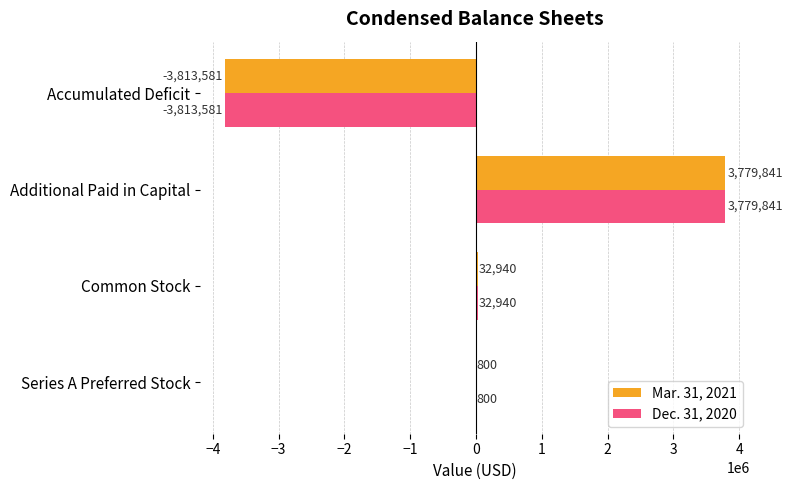

Where is Dec. 31, 2020 nearest to the value -16870?

Series A Preferred Stock